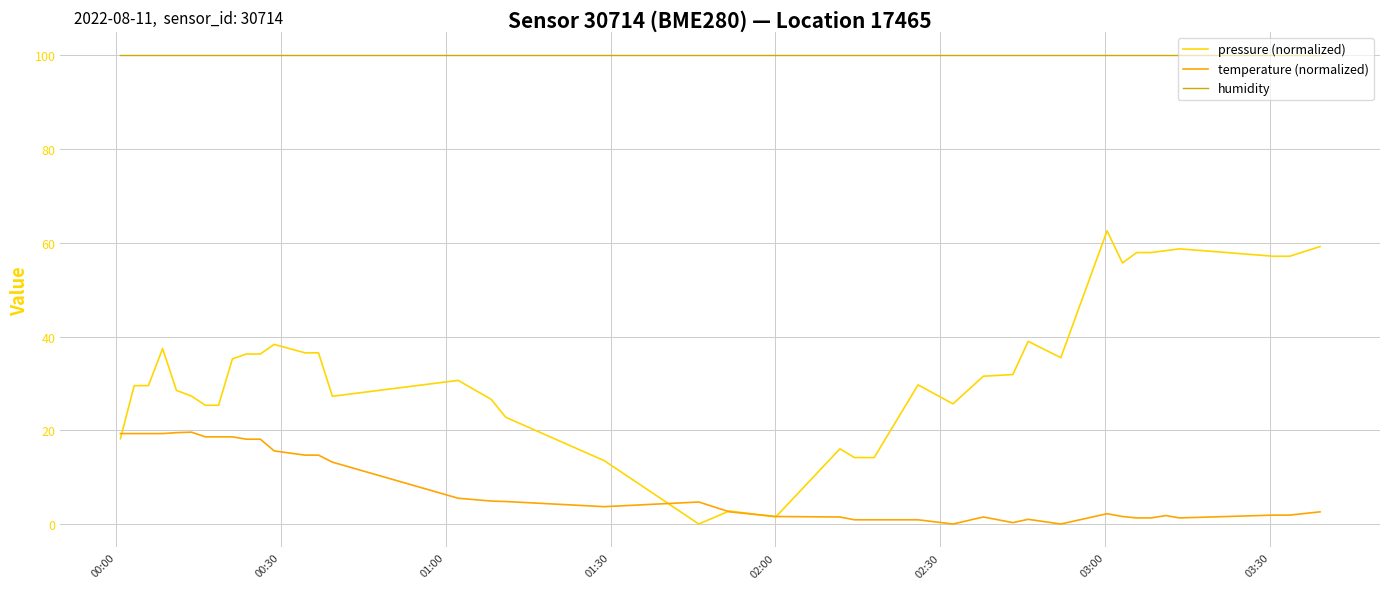

Which series has the largest range (max minus min)?

pressure (normalized)